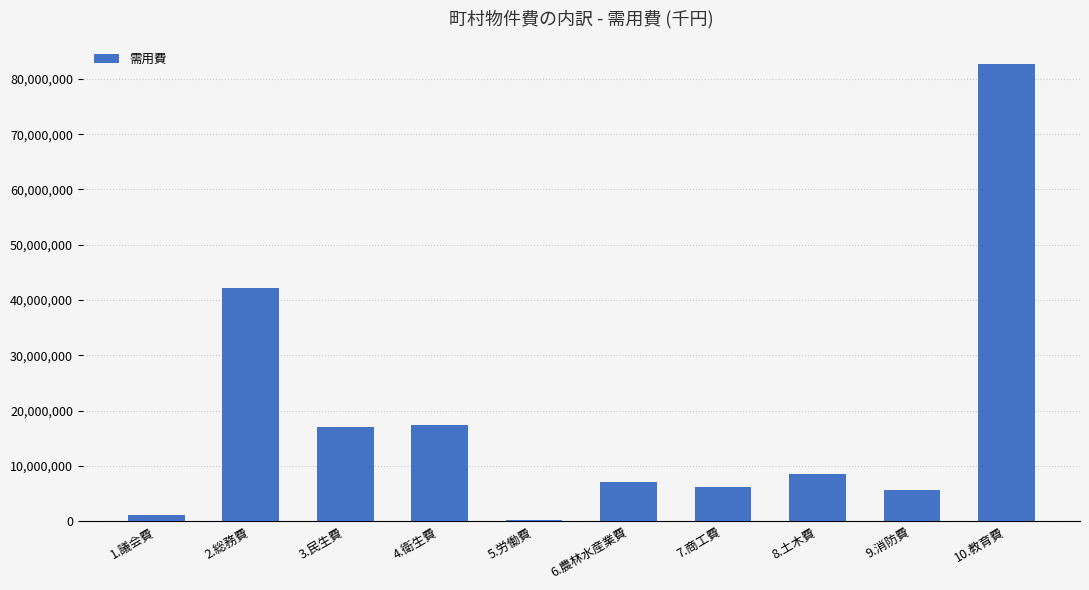

Is it true that the value at 9.消防費 is 5642529?

True